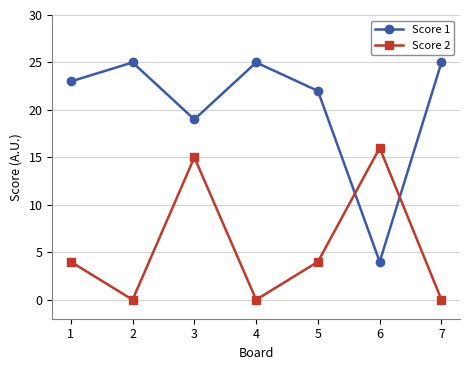

What is the value of the Score 2 point at the 6th from the left?

16